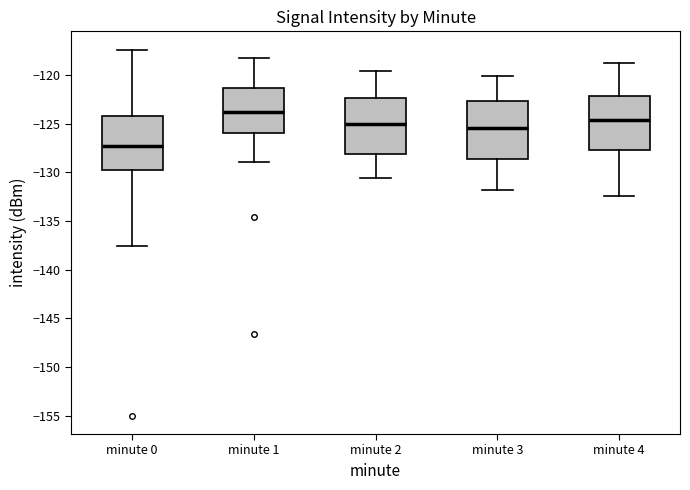

Which box's median line is the lowest?

minute 0